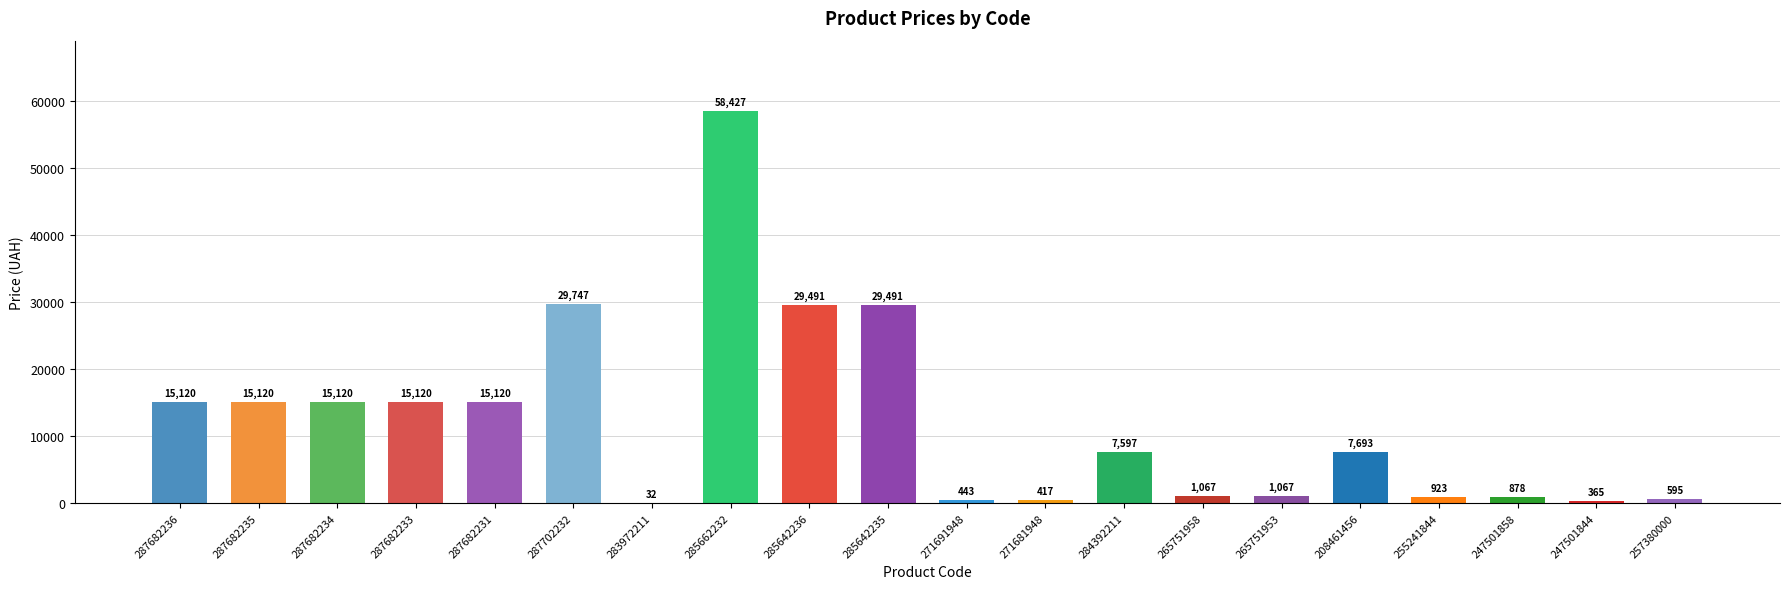

How many data points does each series have?

20